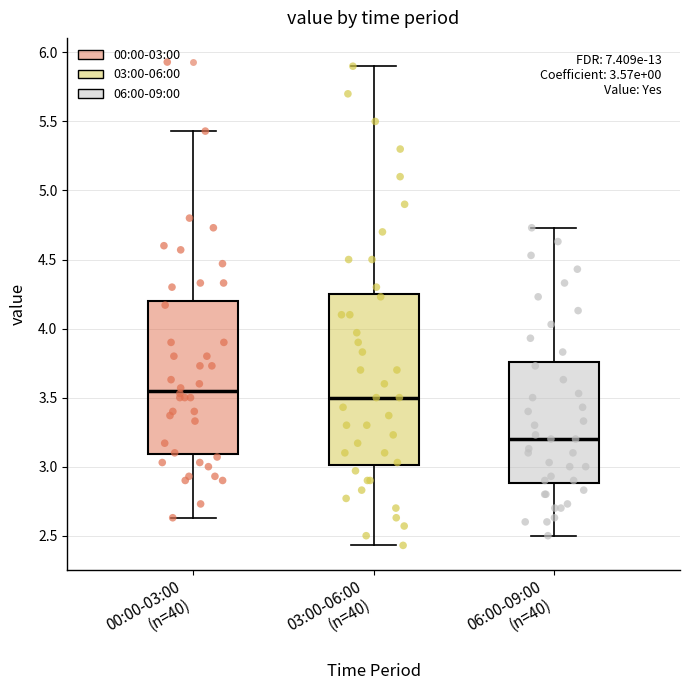

Which box is the tallest, from its lower edge to its upper edge?

03:00-06:00 (n=40)